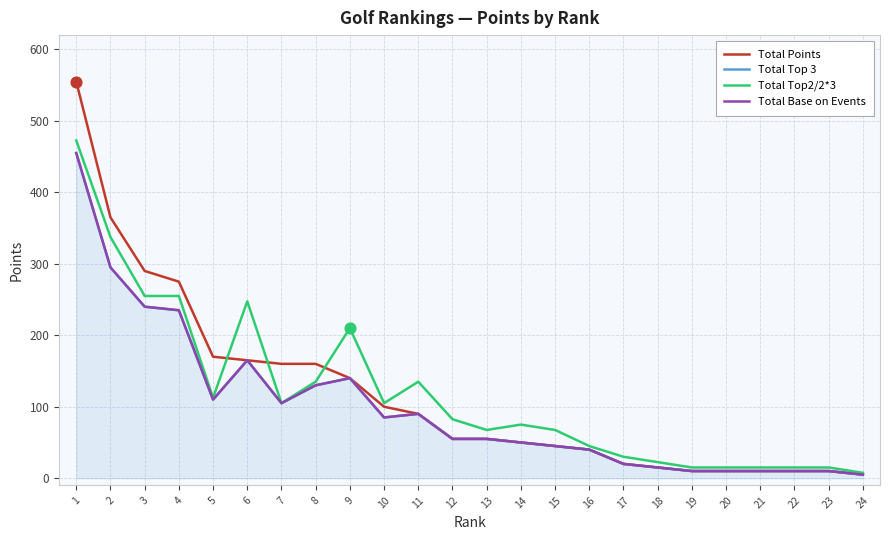

Is the value of Total Top 3 at 9 greater than the value of Total Points at 18?

Yes